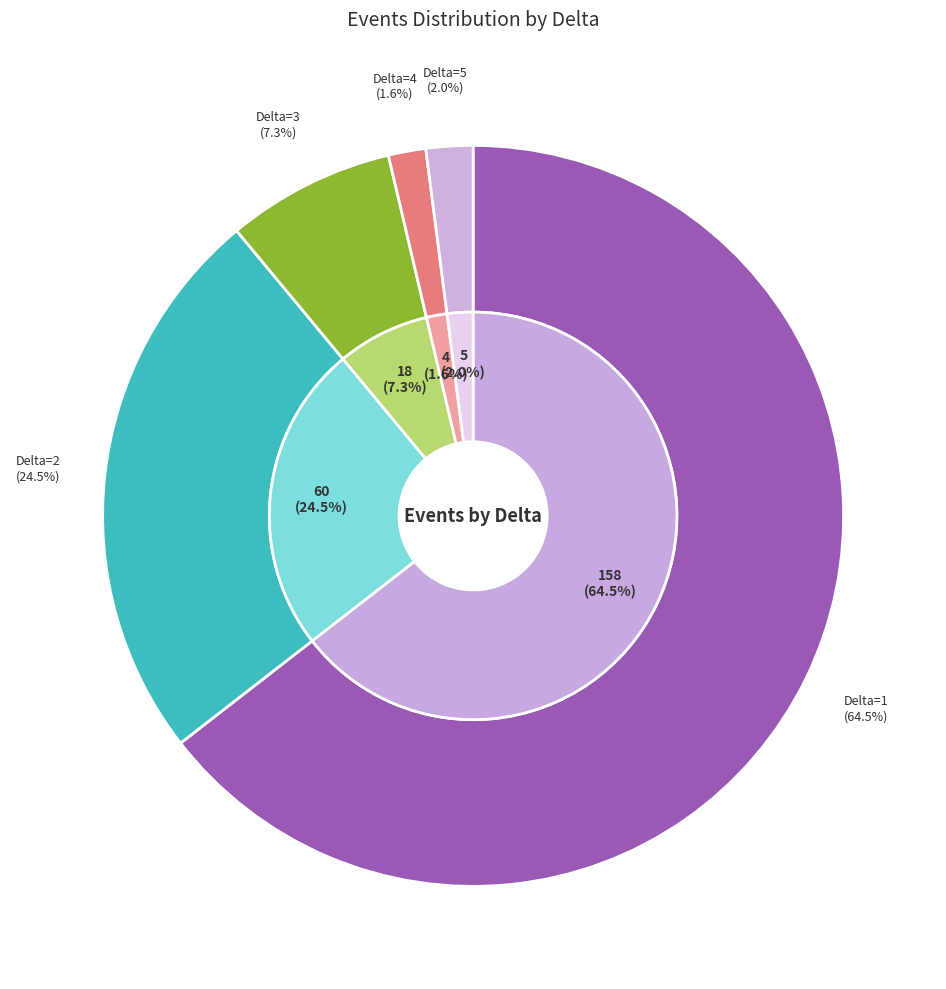

Do 28 and 27 together represent more than half of the pie?

No